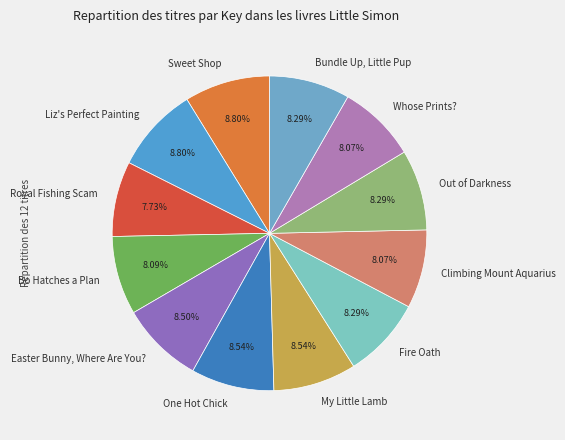

To the nearest percent, what percentage of the pie is Climbing Mount Aquarius?

8%